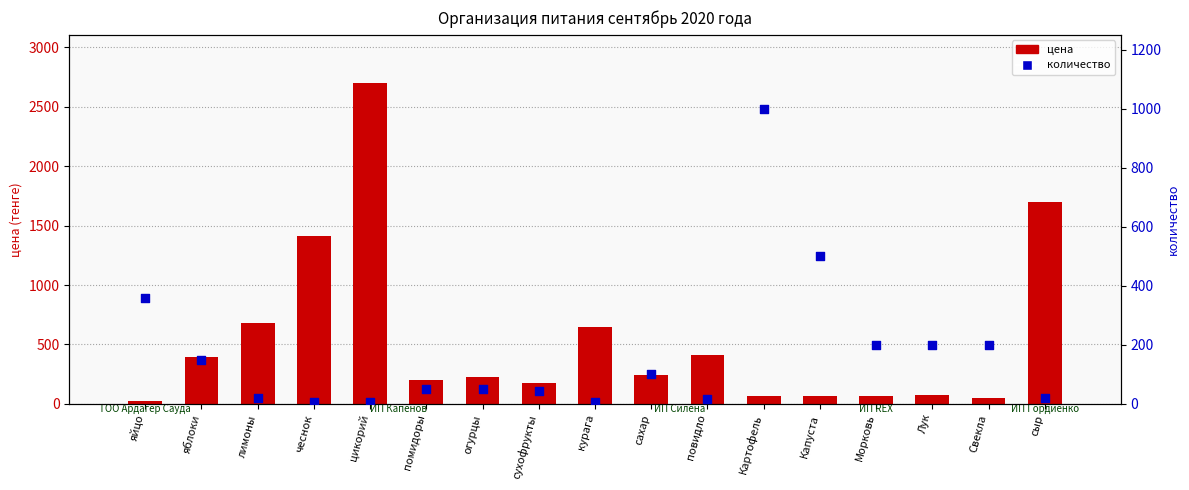

What is the total value across all series at Картофель?

1070